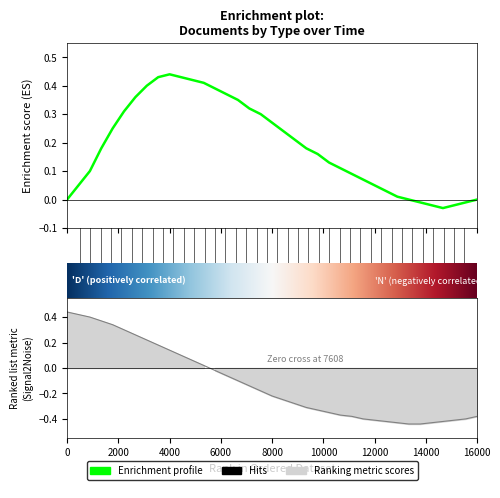

At which category is the sum across all series the highest?

7